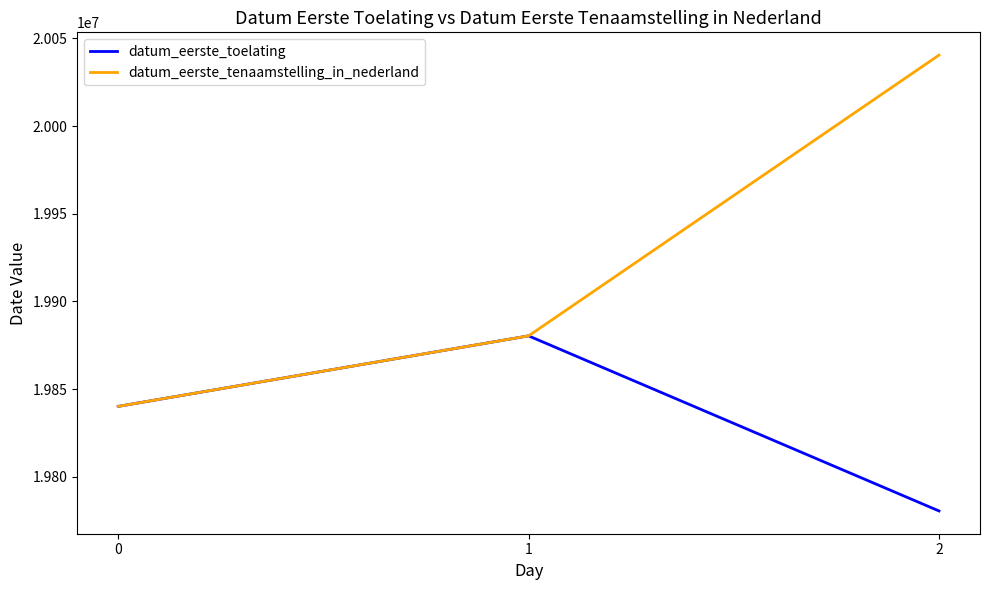

What is the difference between the datum_eerste_tenaamstelling_in_nederland values at 1 and 2?

160005